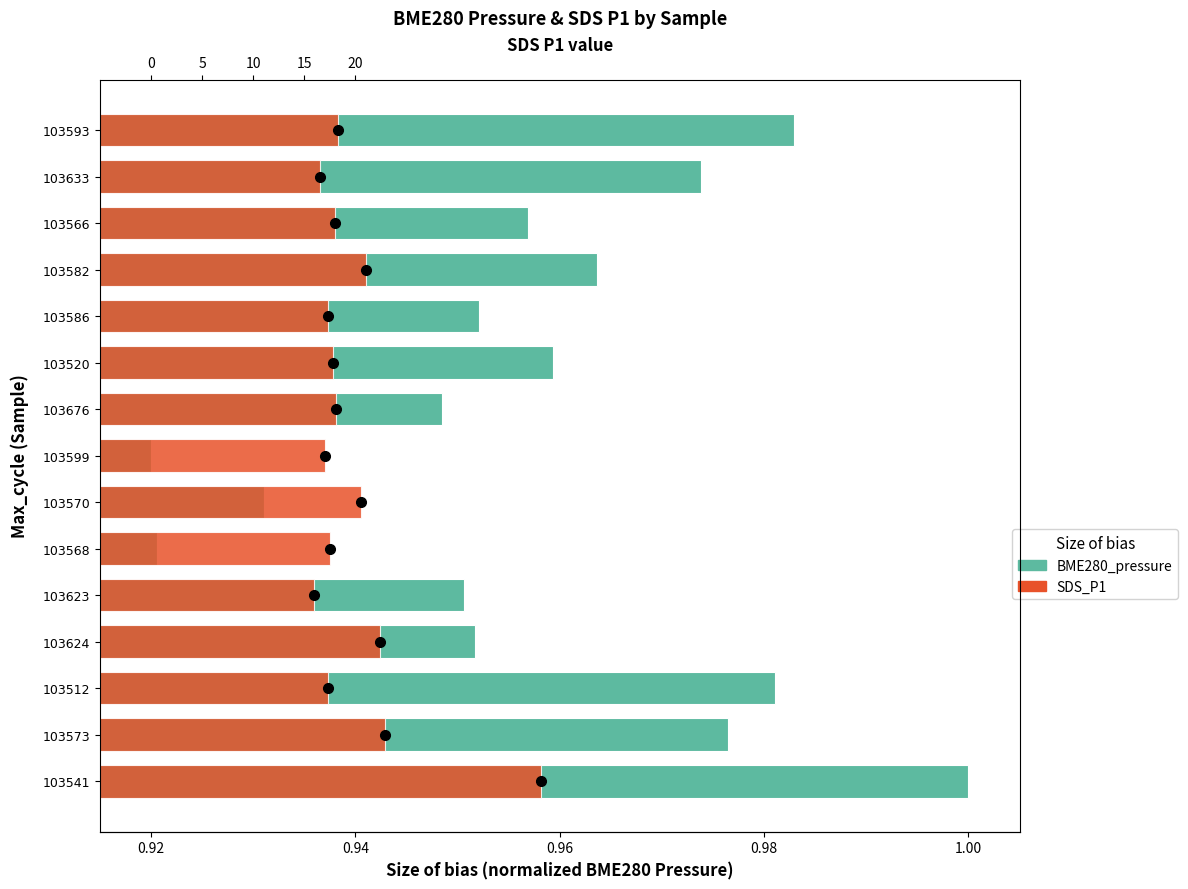

How many distinct data groups are displayed?

2